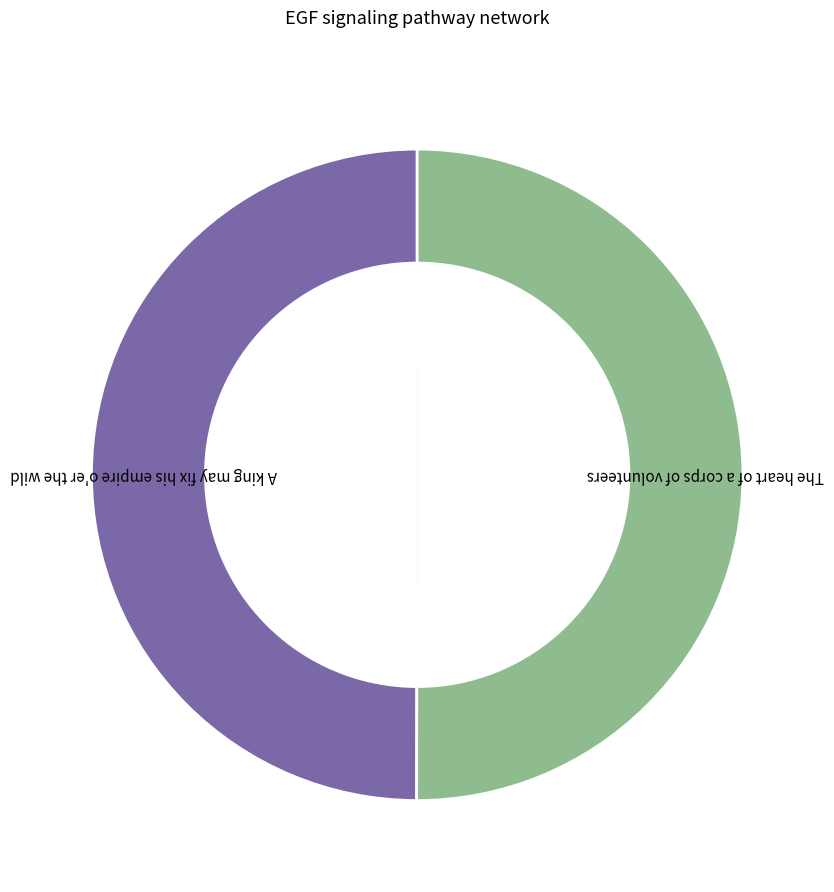

Count the number of slices in the pie.

2